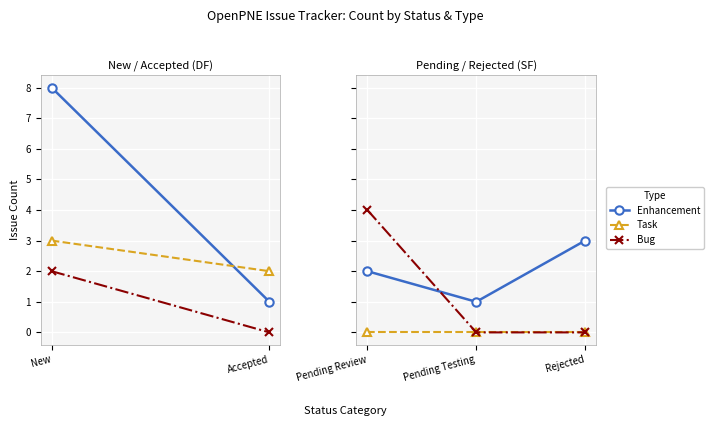

Does the chart have visible grid lines?

Yes